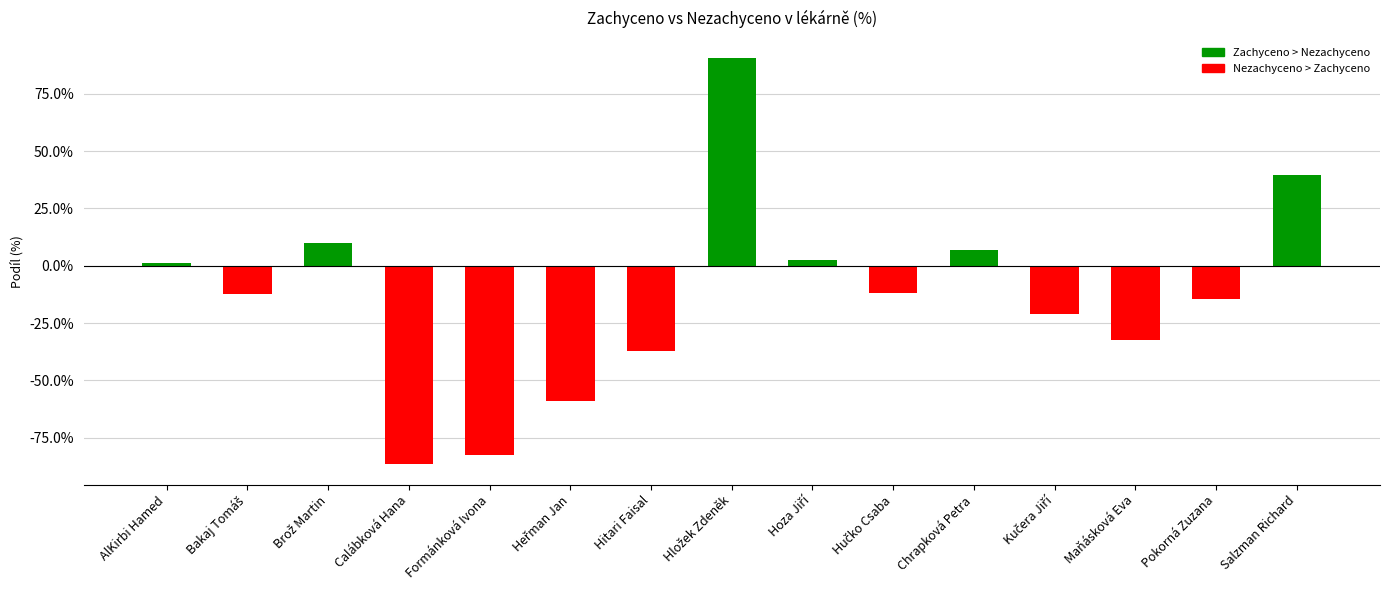

Are the bars horizontal?

No